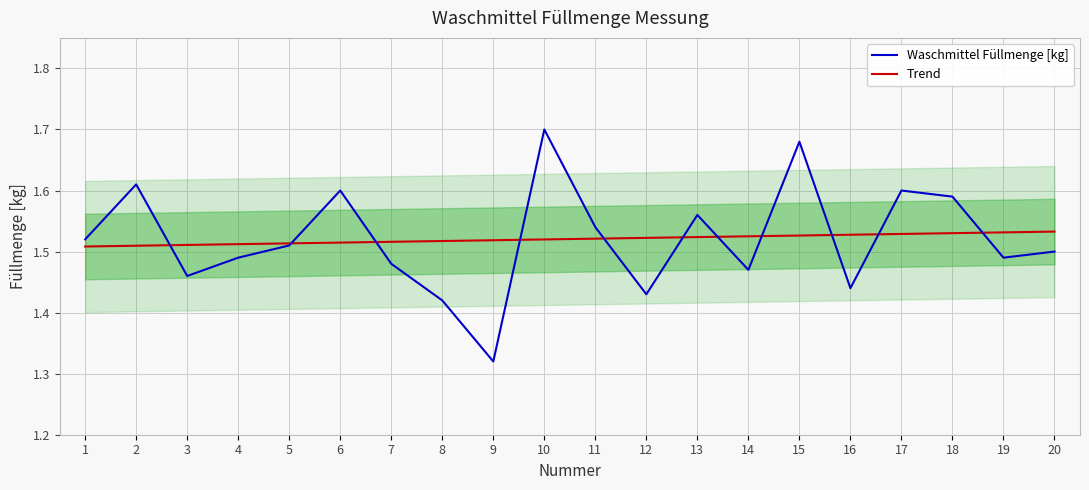

Where do Waschmittel Füllmenge [kg] and Trend first cross each other?

2 and 3